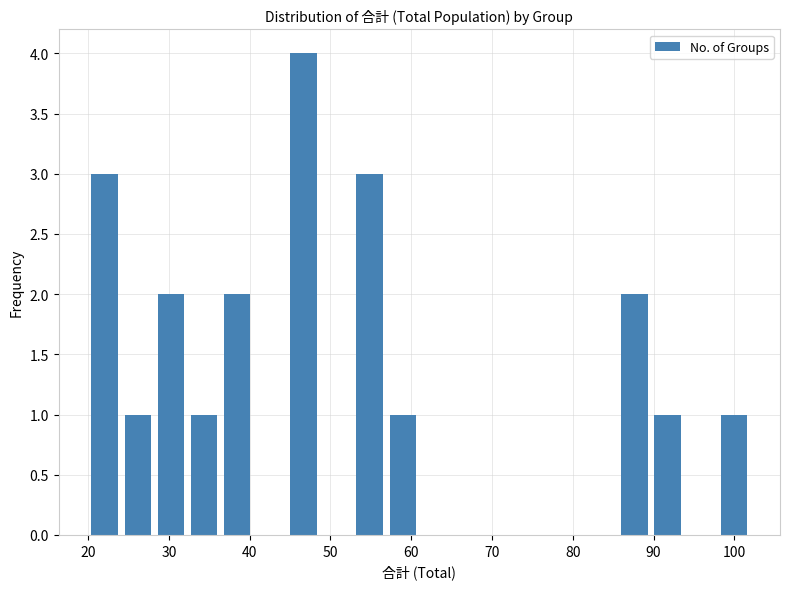

Reading left to right, list every bar in this chart as the range it spans on the x-axis followed by its height. Neither the bar edges nor the heights are printed on the chart, so give them approximately, as read against the axes.

20.0 to 24.1: 3
24.1 to 28.2: 1
28.2 to 32.3: 2
32.3 to 36.4: 1
36.4 to 40.5: 2
40.5 to 44.6: 0
44.6 to 48.7: 4
48.7 to 52.8: 0
52.8 to 56.9: 3
56.9 to 61.0: 1
61.0 to 65.1: 0
65.1 to 69.2: 0
69.2 to 73.3: 0
73.3 to 77.4: 0
77.4 to 81.5: 0
81.5 to 85.6: 0
85.6 to 89.7: 2
89.7 to 93.8: 1
93.8 to 97.9: 0
97.9 to 102.0: 1